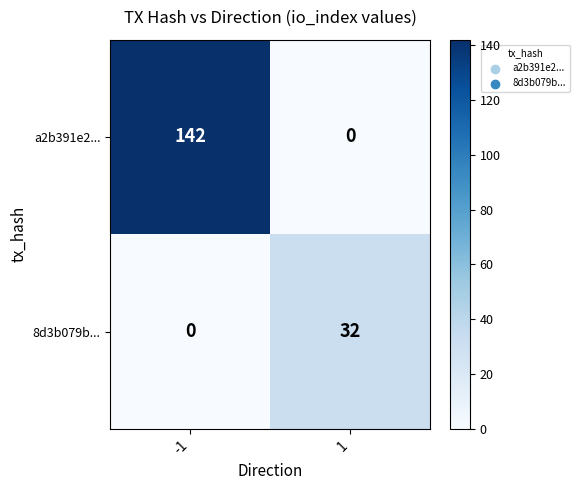

What is the sum of the 8d3b079b... values at 1 and -1?

32